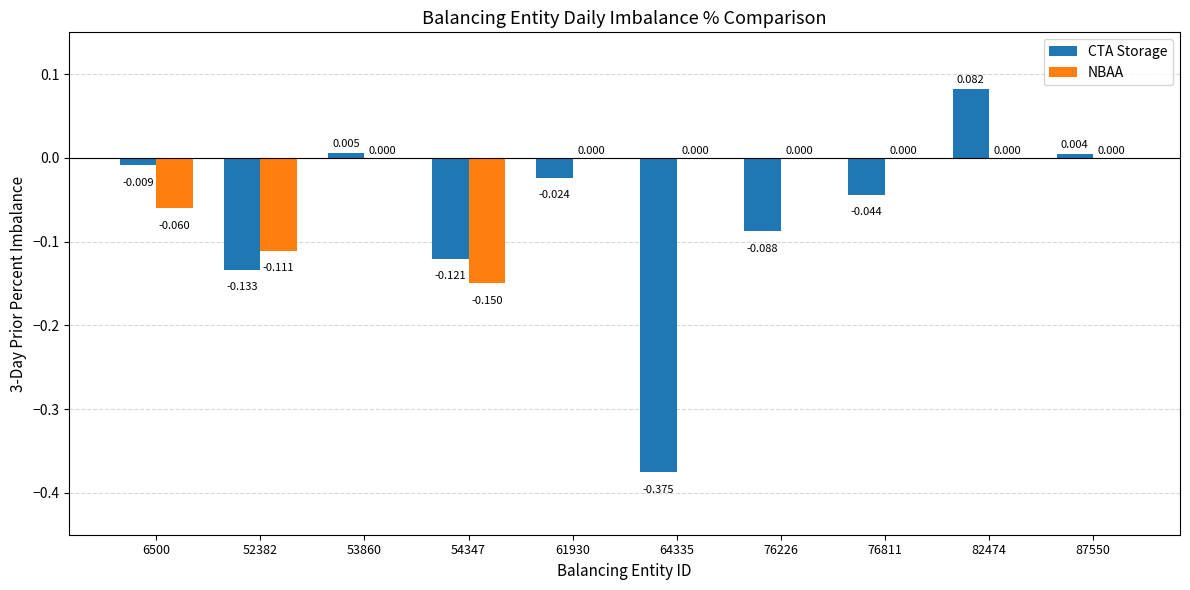

Which category has the highest value across all series?

82474